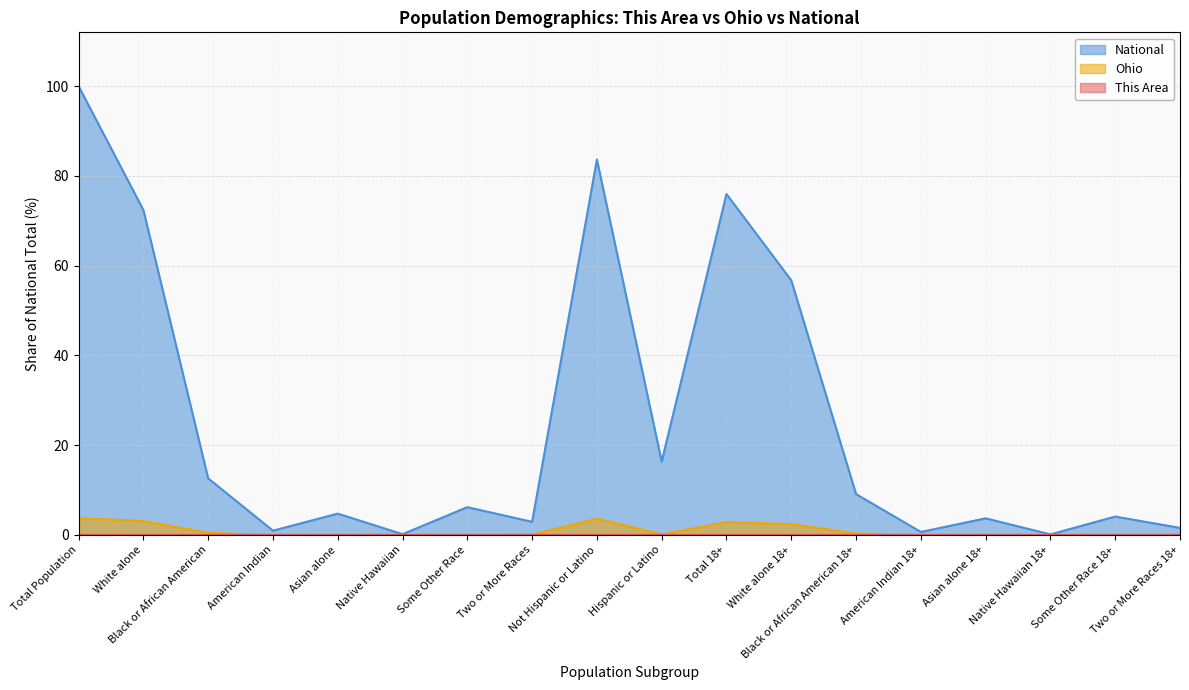

Between White alone and Some Other Race 18+, which series saw the biggest shift?

National